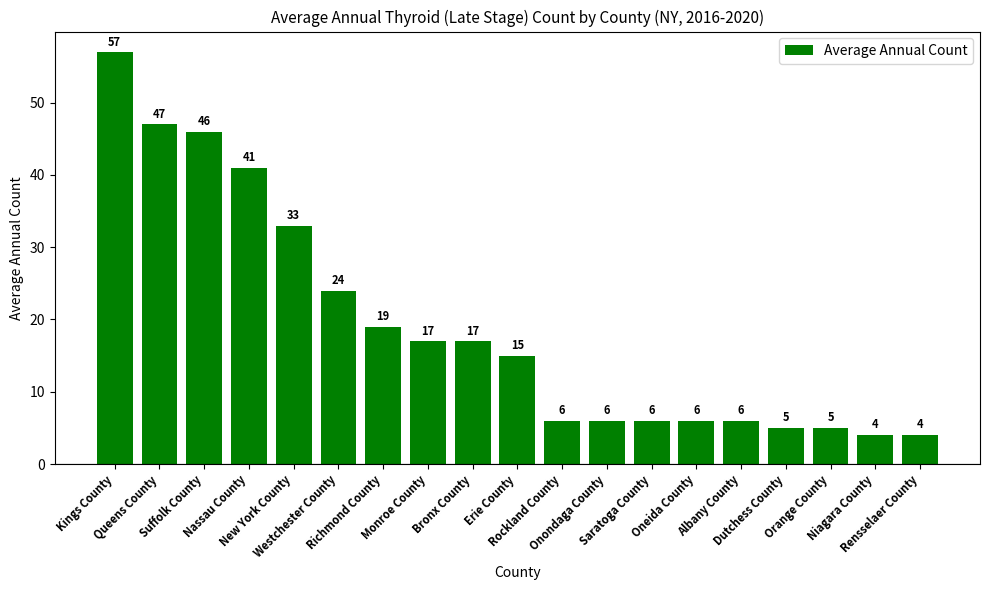

What is the difference between the maximum and minimum values?

53